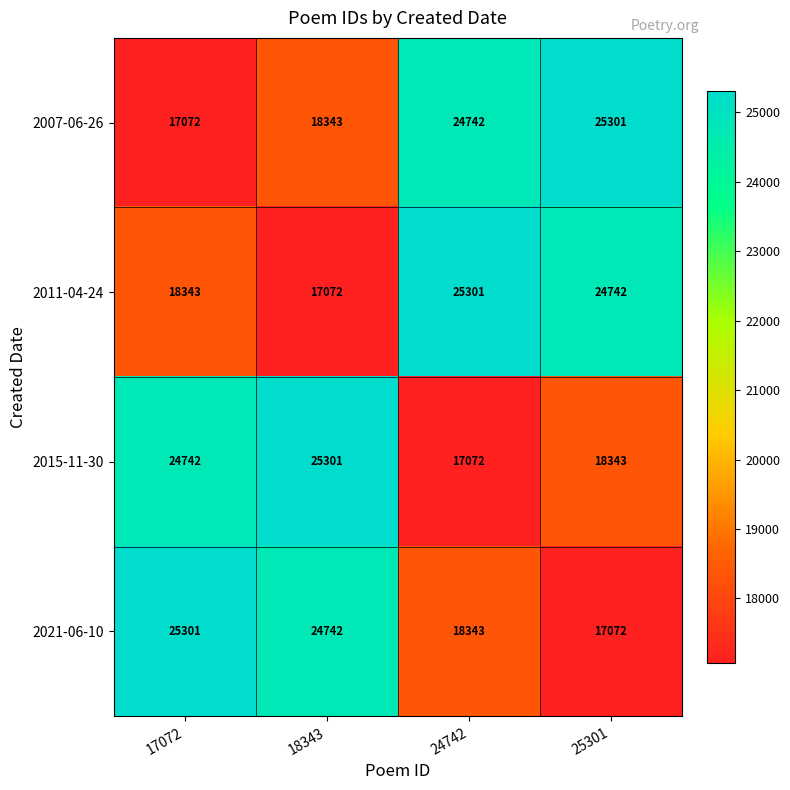

Rank the categories by 2015-11-30 value from lowest to highest.

24742, 25301, 17072, 18343